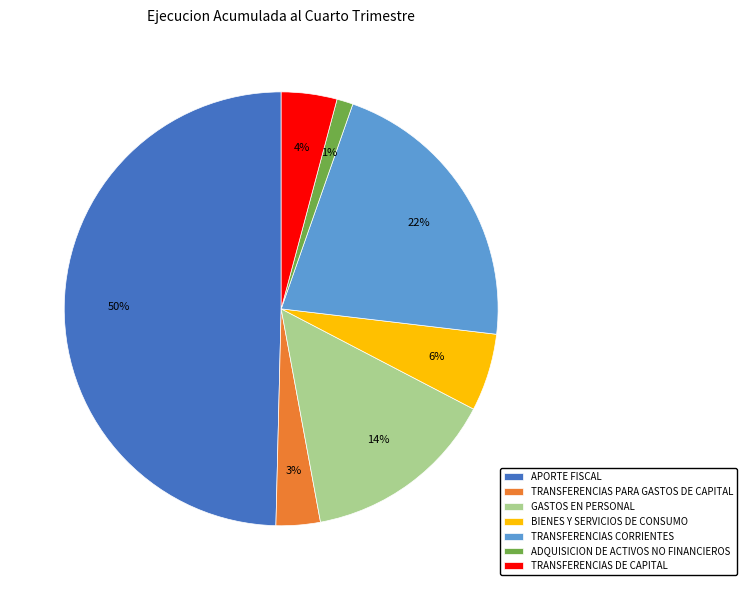

Is the sum of APORTE FISCAL and TRANSFERENCIAS DE CAPITAL greater than half?

Yes